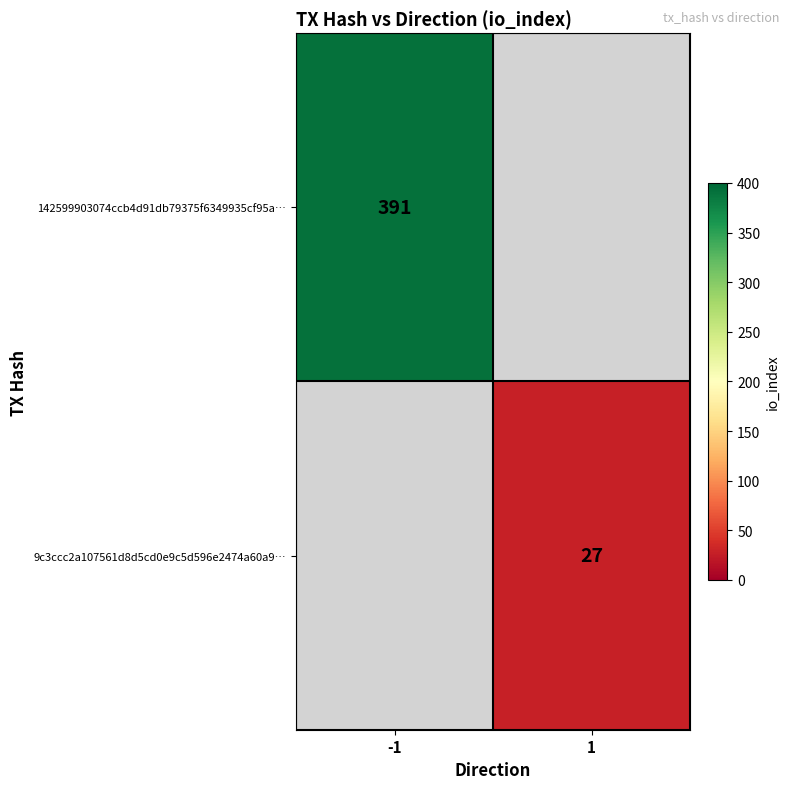

Which label corresponds to the smallest value in the chart?

1